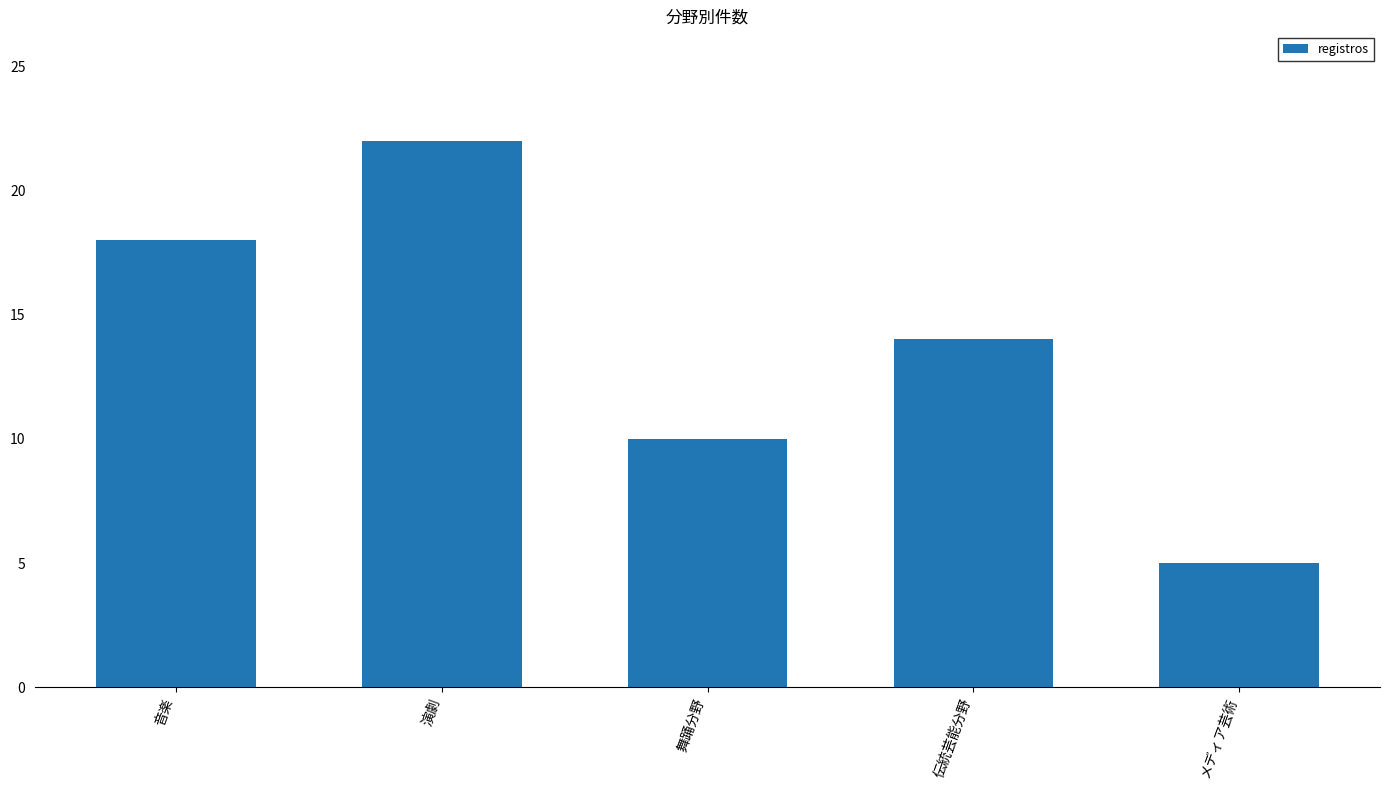

How many bars are there in total?

5